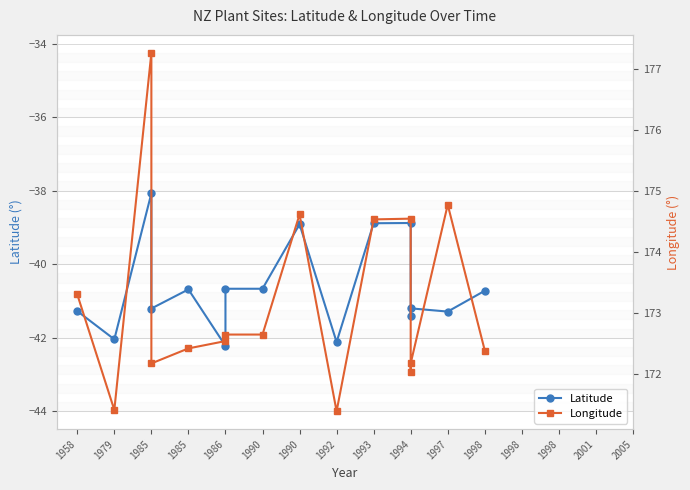

Is the value of Latitude at 1985 greater than the value of Longitude at 1992?

No